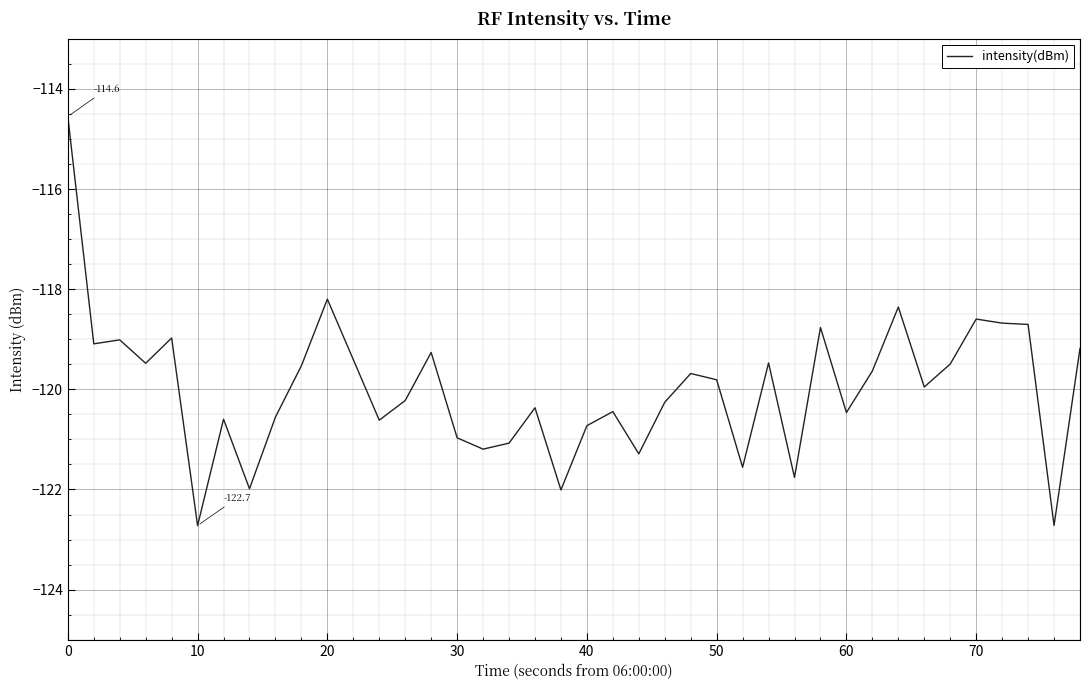

What is the maximum value shown in the chart?

-114.6